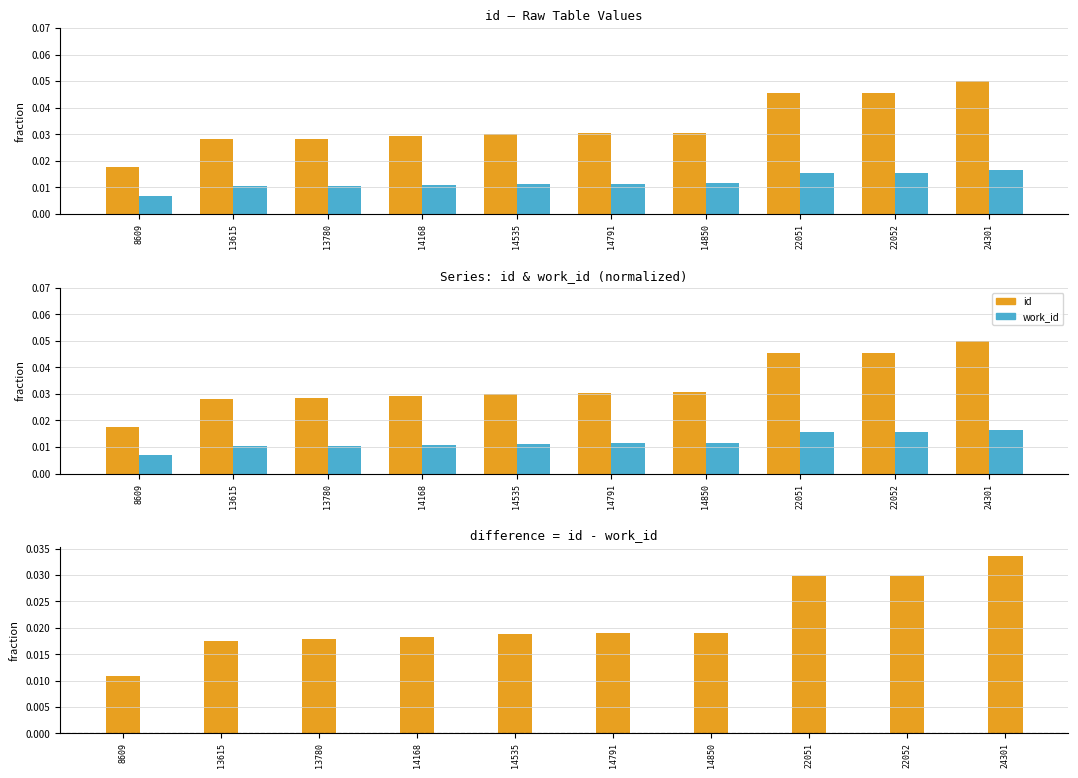

At which label does id reach its peak?

24301